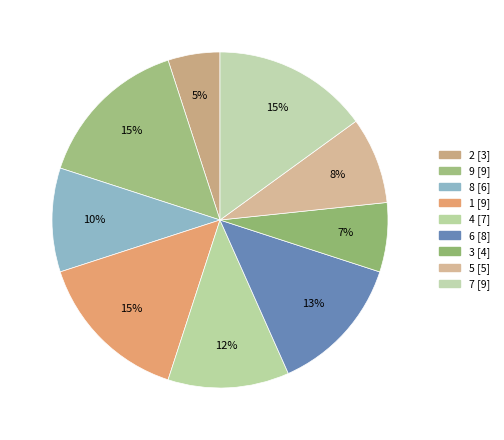

Count the number of slices in the pie.

9